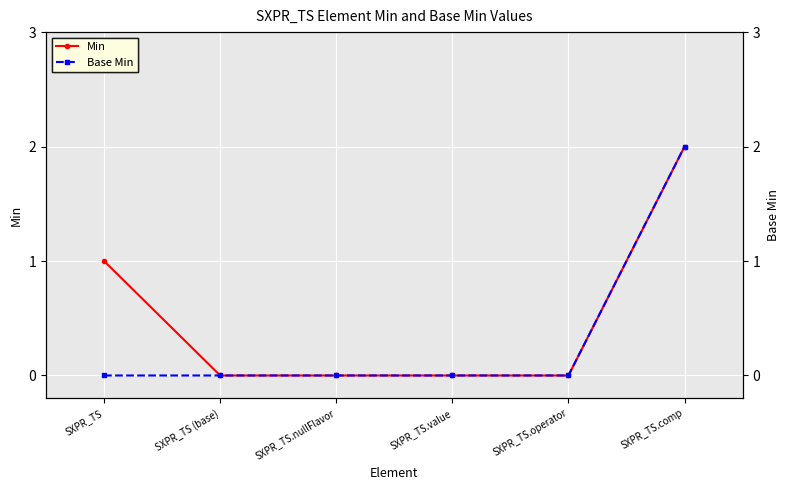

Which series has the largest total across all categories?

Min